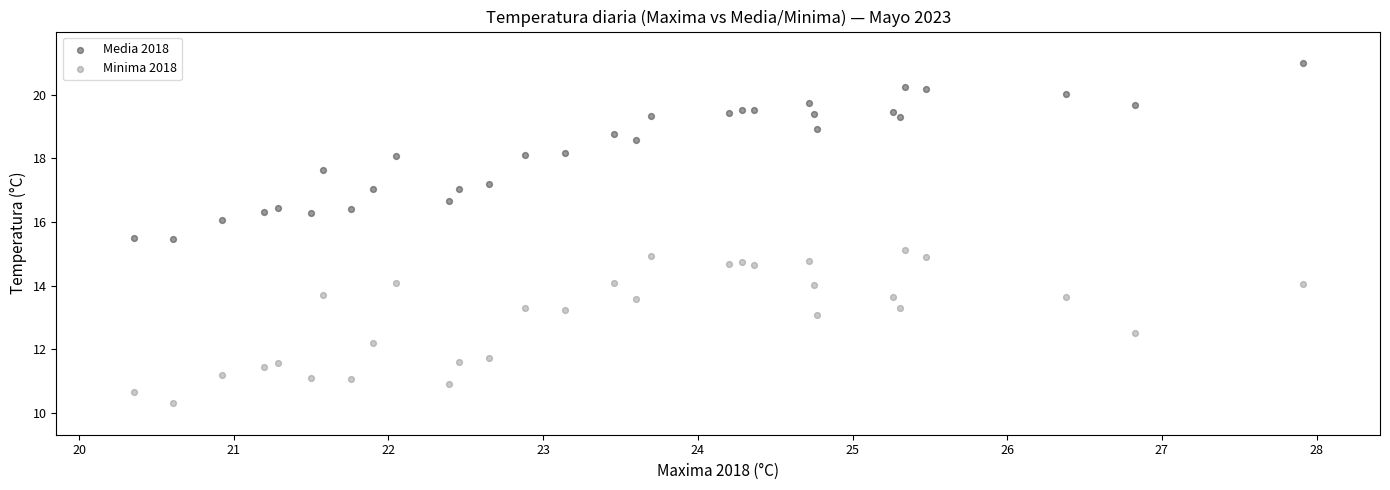

What are all the series names shown in the legend?

Media 2018, Minima 2018